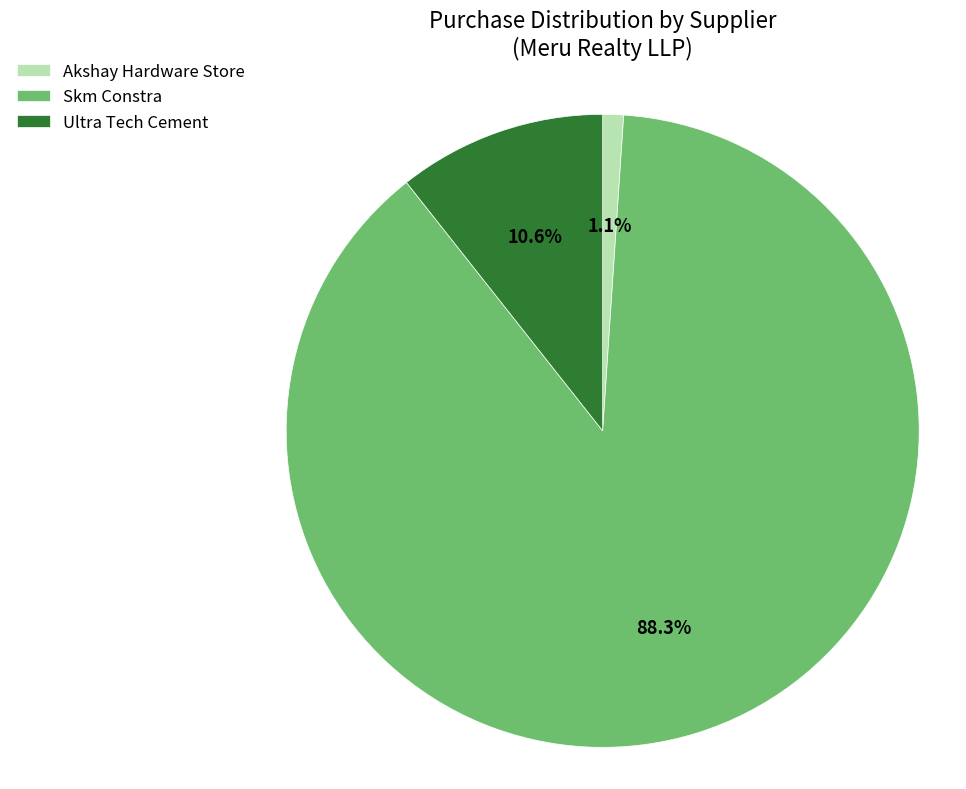

Which has a higher value, Akshay Hardware Store or Ultra Tech Cement?

Ultra Tech Cement